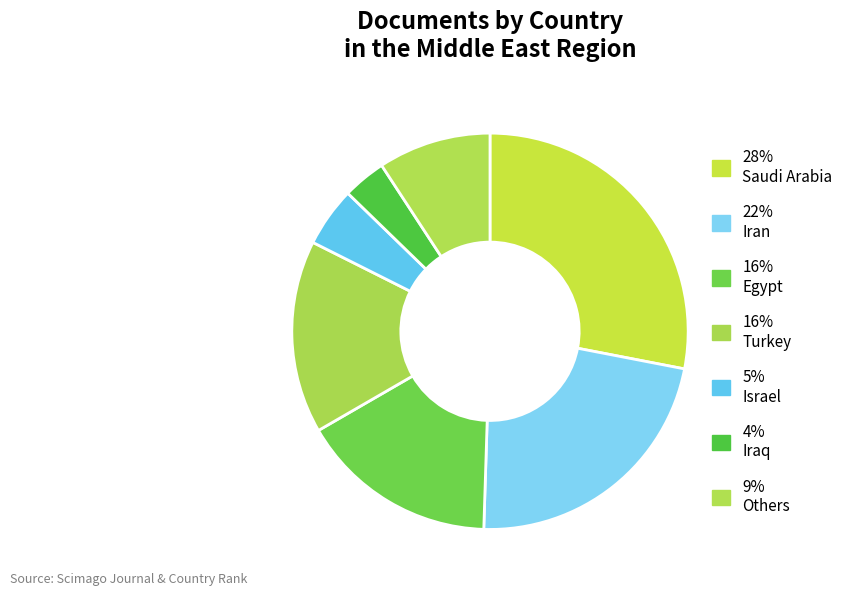

Count the number of slices in the pie.

7